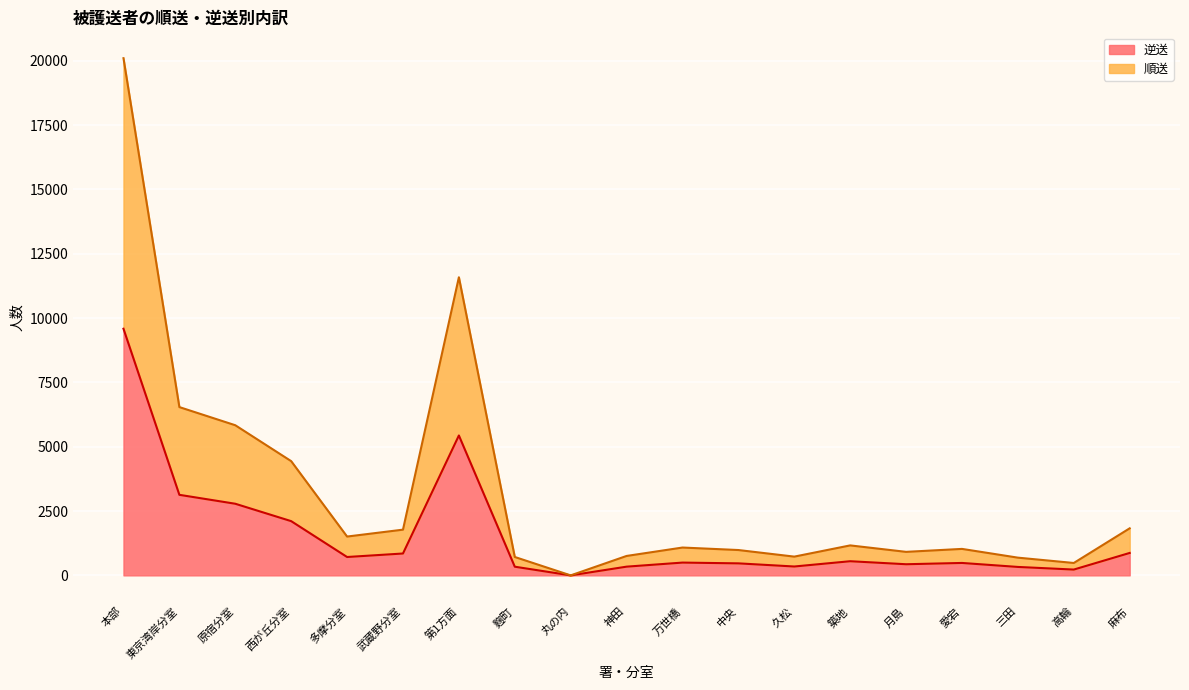

Reading left to right, extract all data points from this chart.

逆送: 本部=9587	東京湾岸分室=3131	原宿分室=2784	西が丘分室=2108	多摩分室=714	武蔵野分室=850	第1方面=5438	麴町=337	丸の内=0	神田=339	万世橋=497	中央=467	久松=345	築地=550	月島=433	愛宕=483	三田=328	高輪=226	麻布=872
順送: 本部=20103	東京湾岸分室=6541	原宿分室=5836	西が丘分室=4440	多摩分室=1509	武蔵野分室=1777	第1方面=11588	麴町=715	丸の内=0	神田=755	万世橋=1082	中央=985	久松=729	築地=1165	月島=914	愛宕=1029	三田=689	高輪=482	麻布=1829